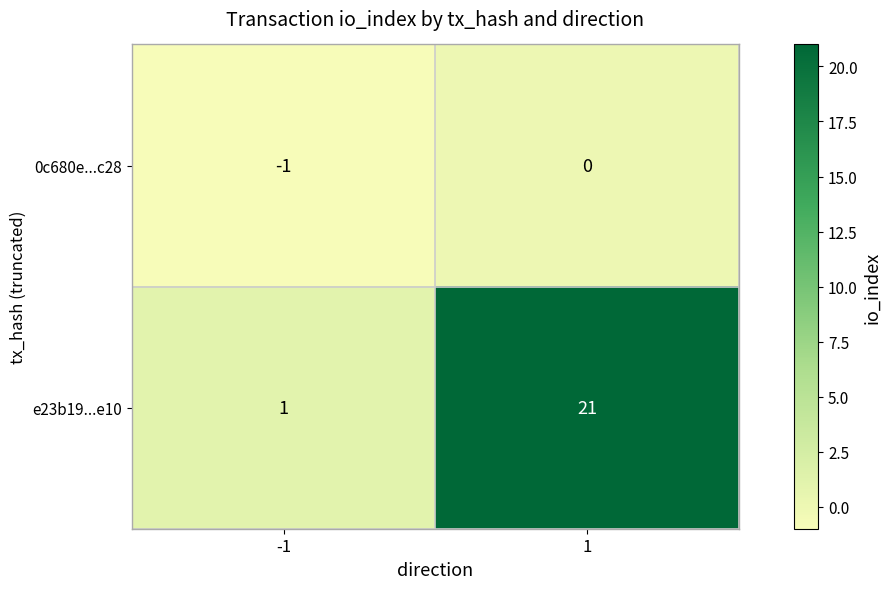

Reading left to right, transcribe all the data shown in this chart.

0c680e...c28: -1	0
e23b19...e10: 1	21